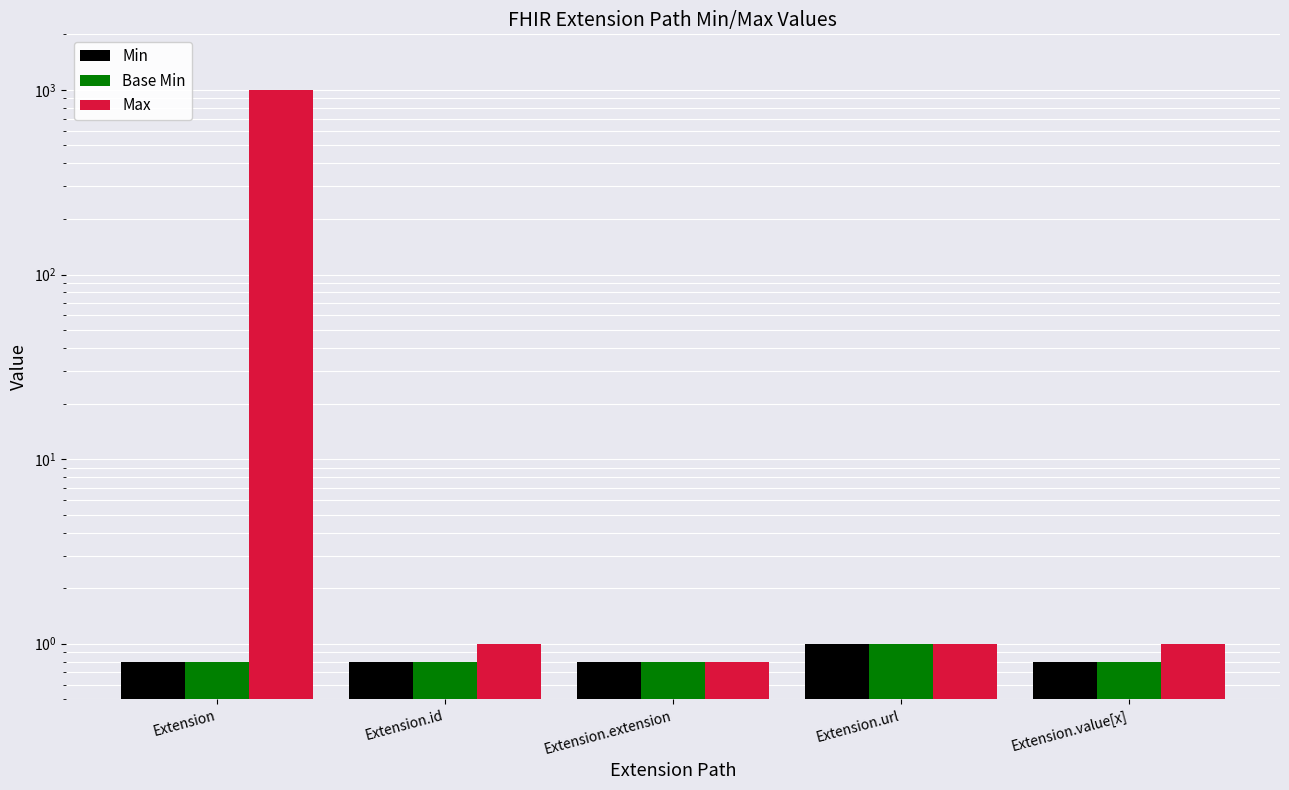

What is the label of the 3rd bar from the right?

Extension.extension